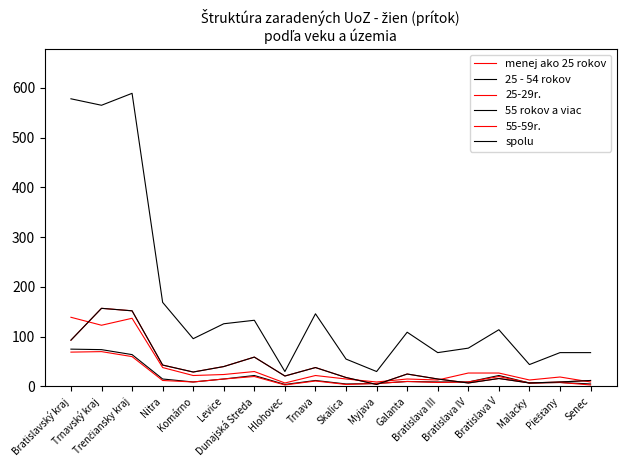

Does the chart have visible grid lines?

No